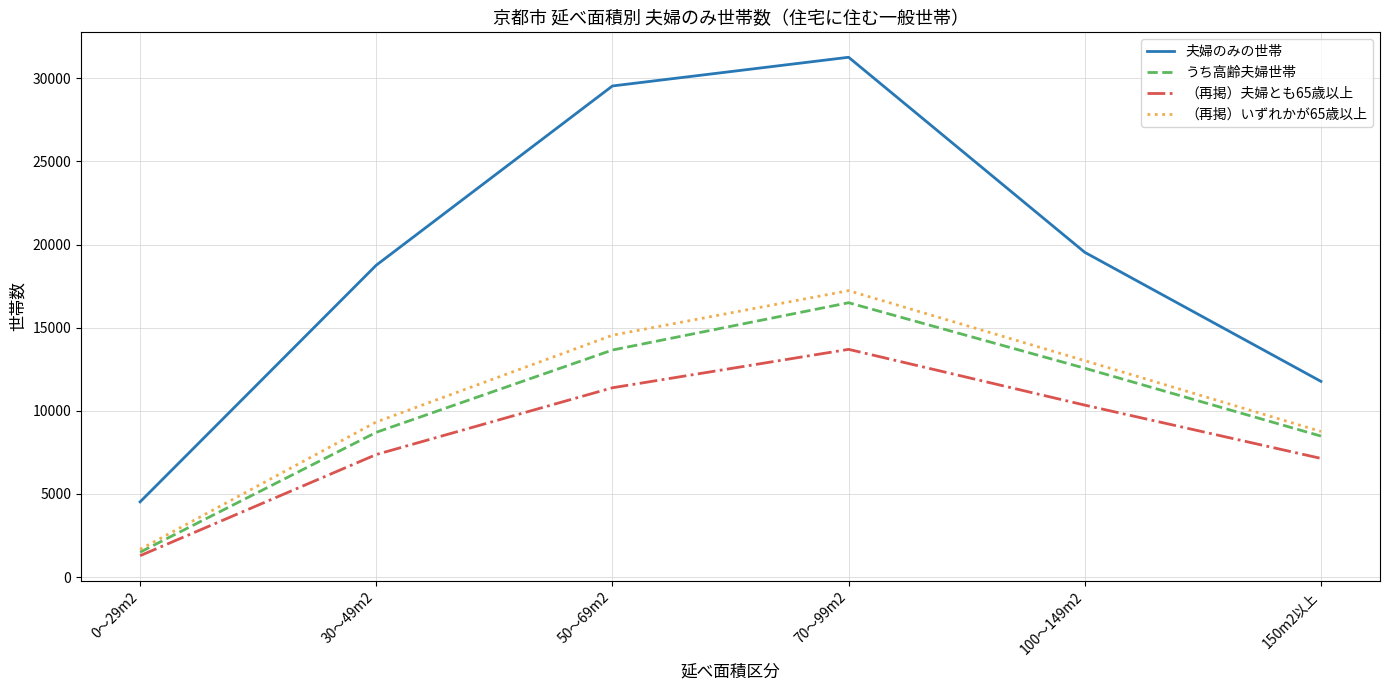

The value of 夫婦のみの世帯 at 30～49m2 is 18756. True or false?

True